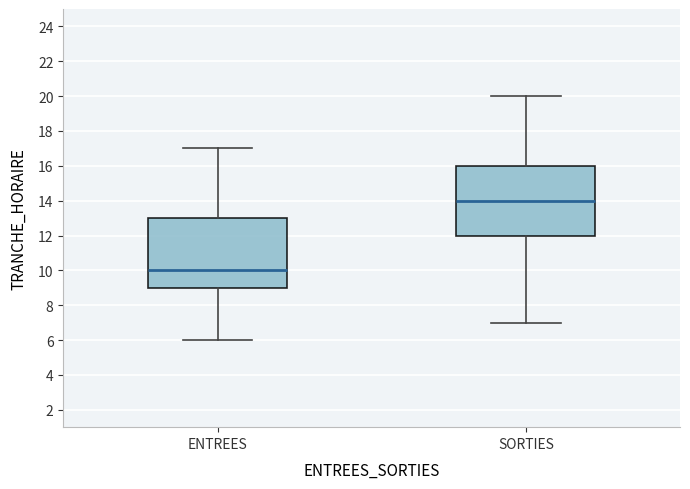

Where does the median line of the box for ENTREES sit on the y-axis? The values are not printed on the chart, so give them approximately, as read against the axis.

10